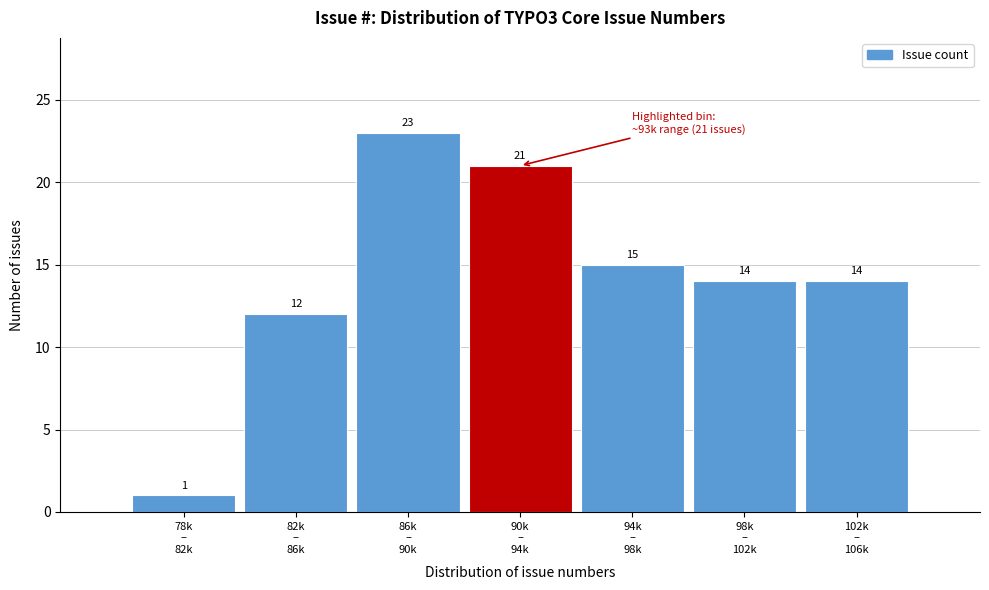

Reading left to right, what are all the values shown in this chart?

1	12	23	21	15	14	14